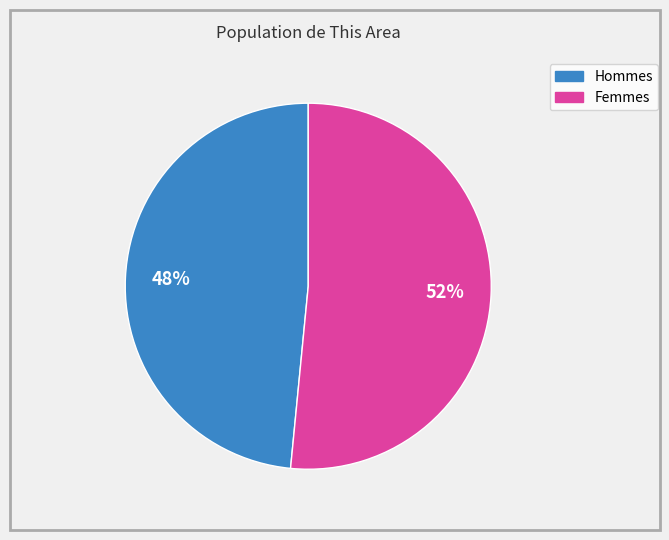

Is there a majority slice in this chart?

Yes